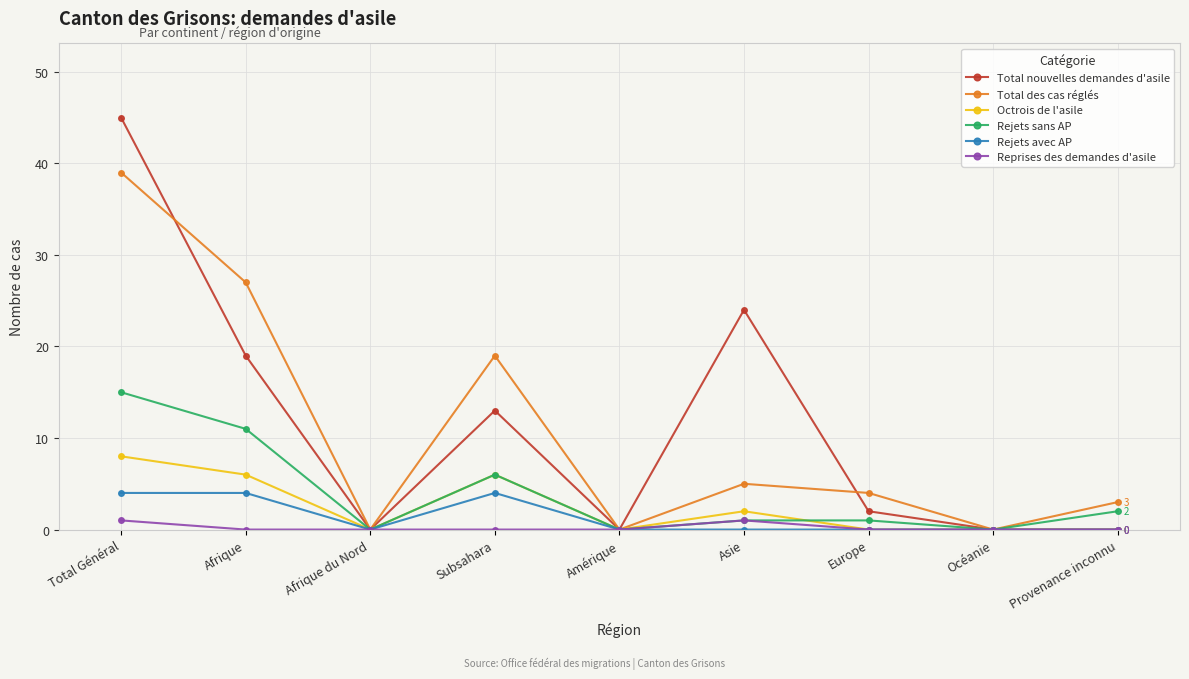

At which category does Octrois de l'asile reach its first local valley?

Afrique du Nord